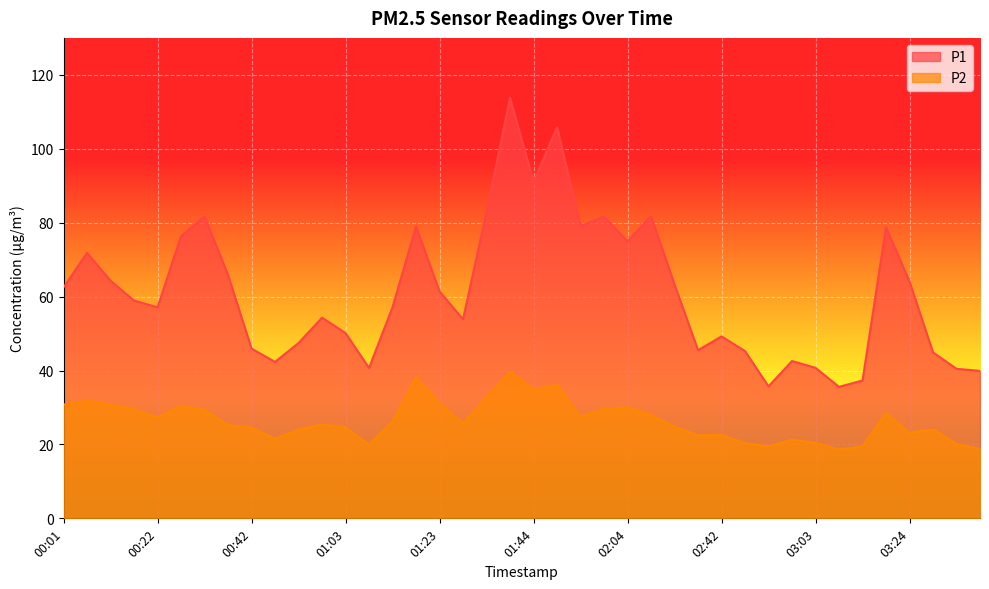

Which series has the widest spread of values?

P1